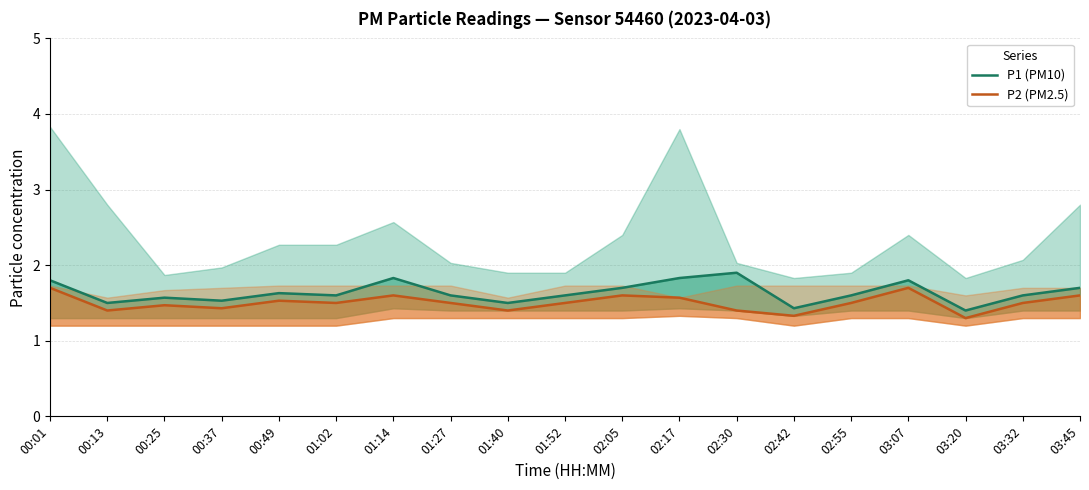

What is the difference between the P2 (PM2.5) values at 00:01 and 03:45?

0.1